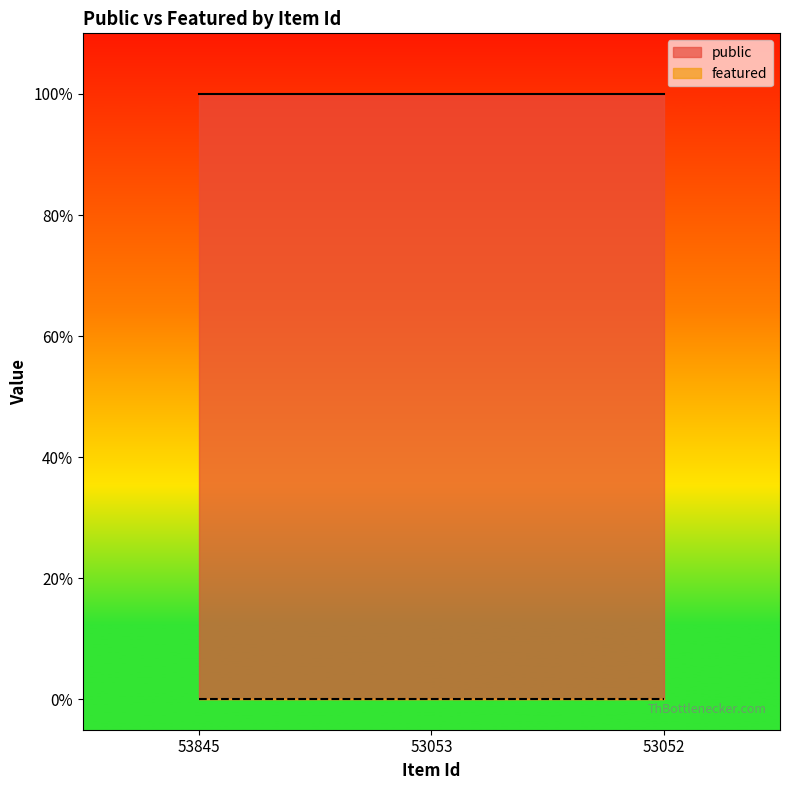

Which category has the highest value in the featured series?

53845